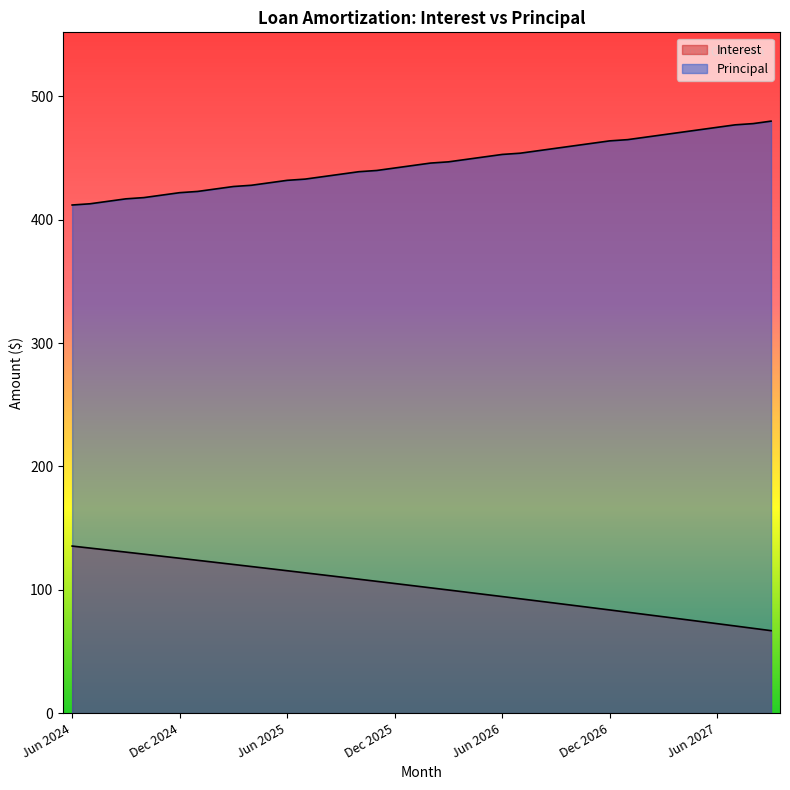

At which label does Interest reach its peak?

Jun 2024